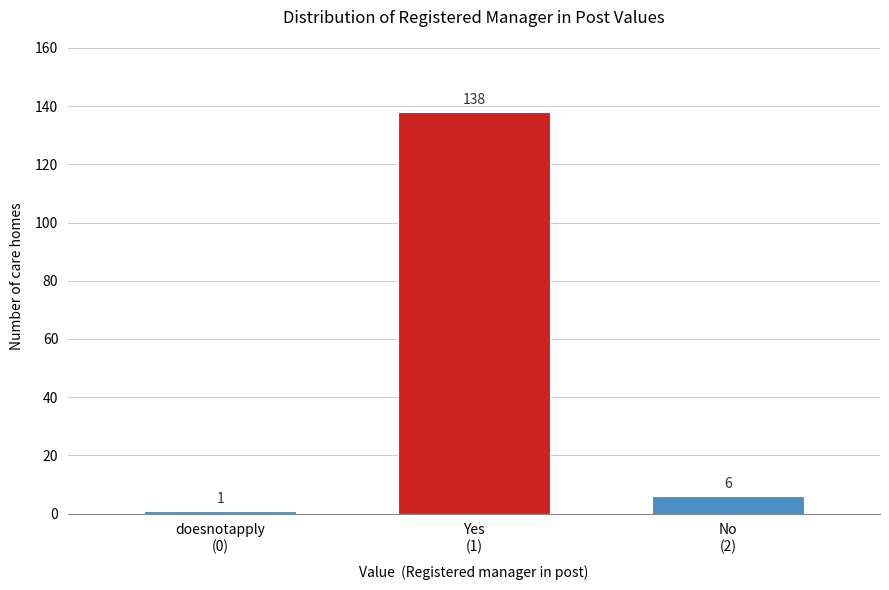

Reading left to right, extract all data points from this chart.

1	138	6